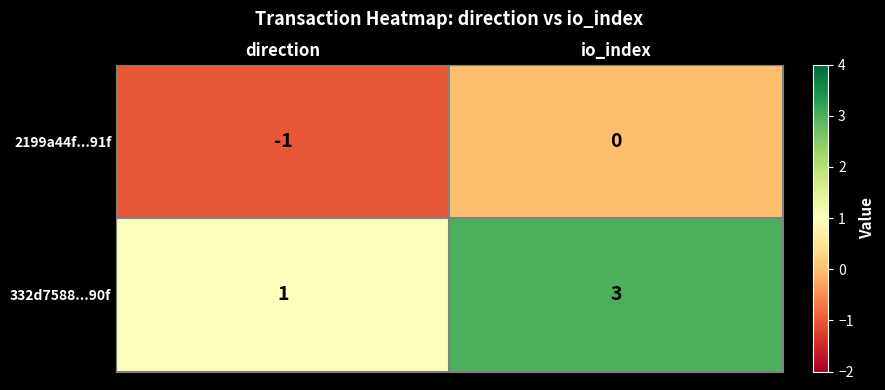

Which series has the widest spread of values?

332d7588...90f